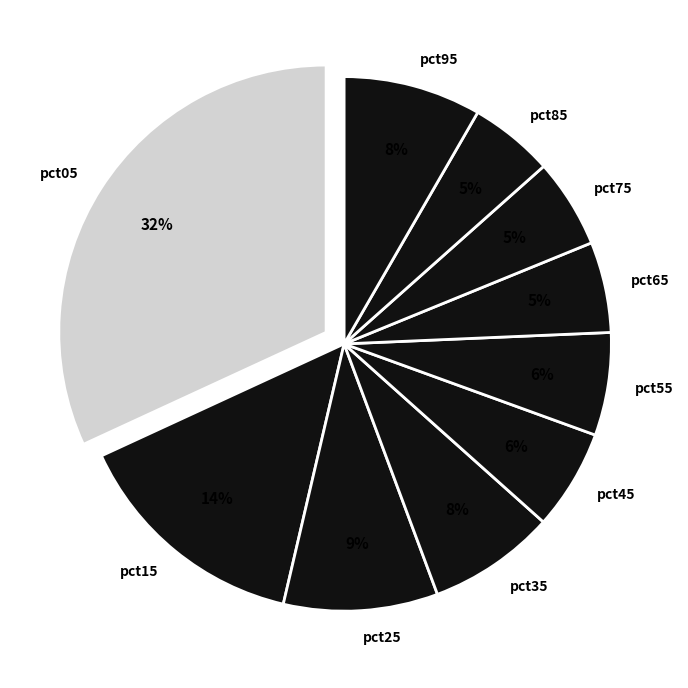

To the nearest percent, what portion does pct15 represent?

14%